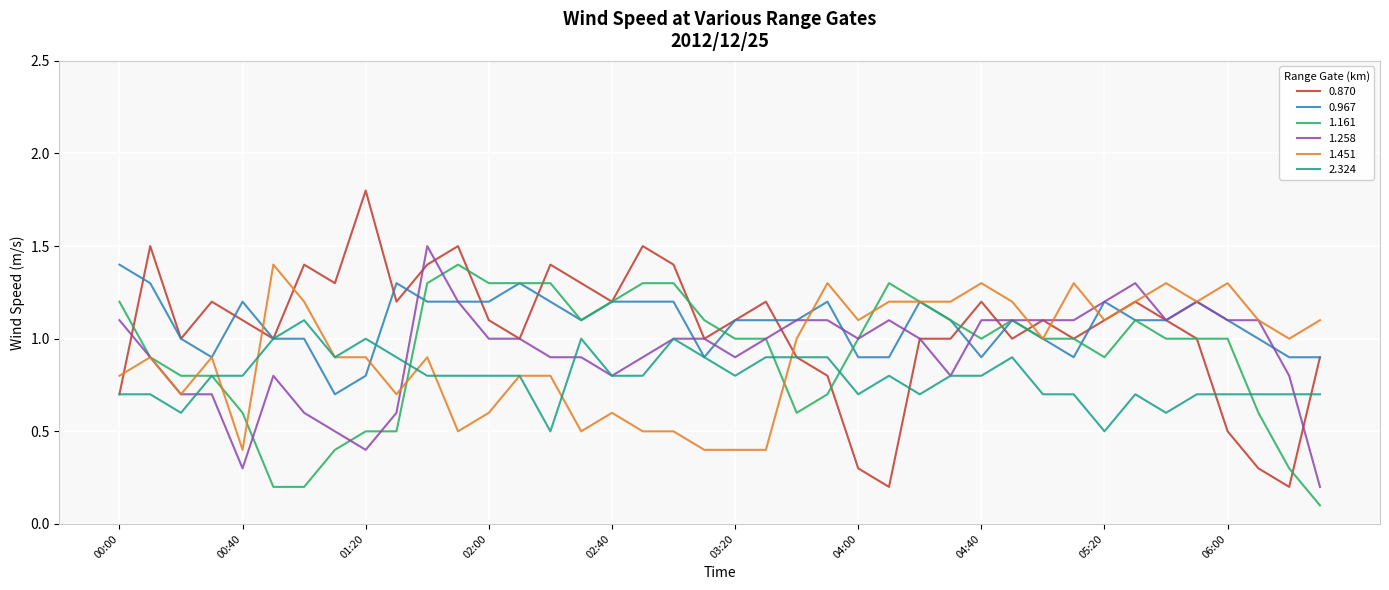

Which series has the widest spread of values?

0.870